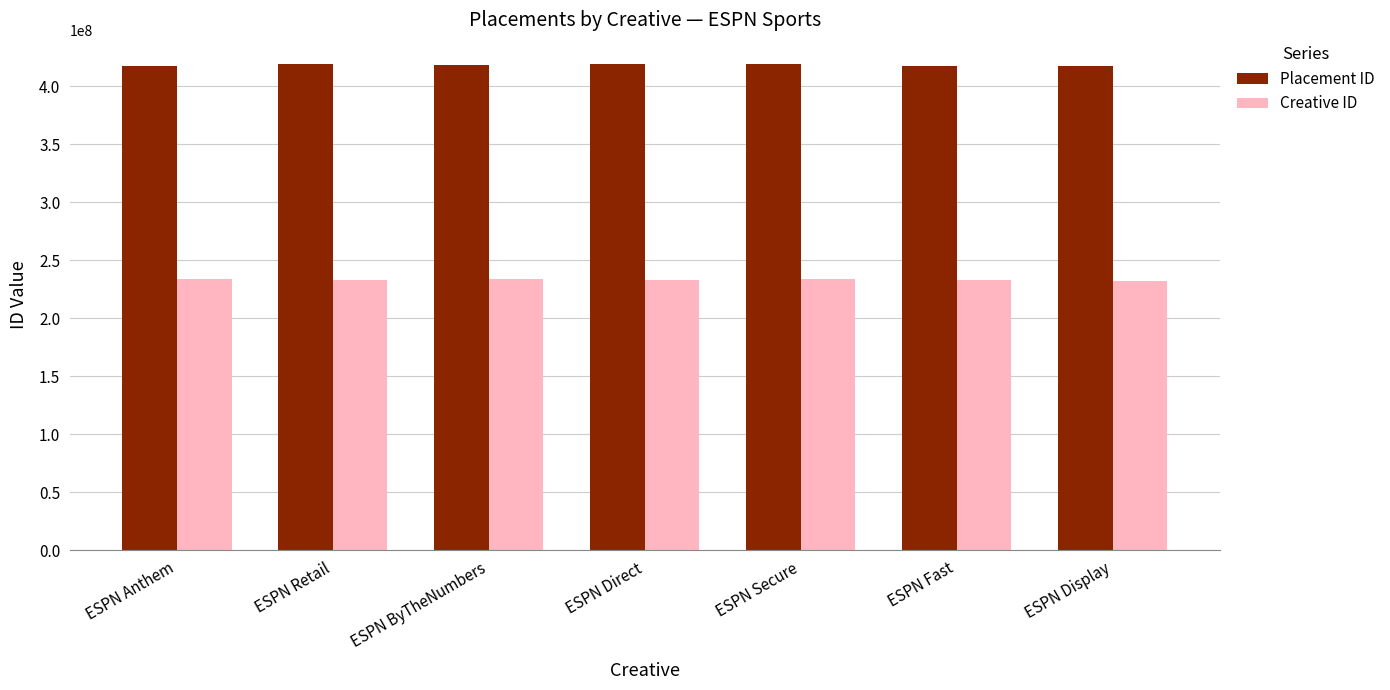

The value of Placement ID at ESPN Anthem is 109666594. True or false?

False